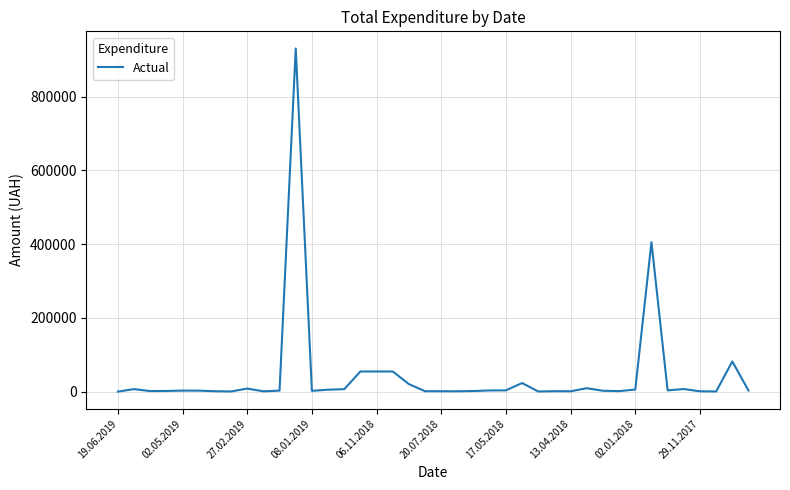

What is the difference between the second highest and minimum values?

405247.5